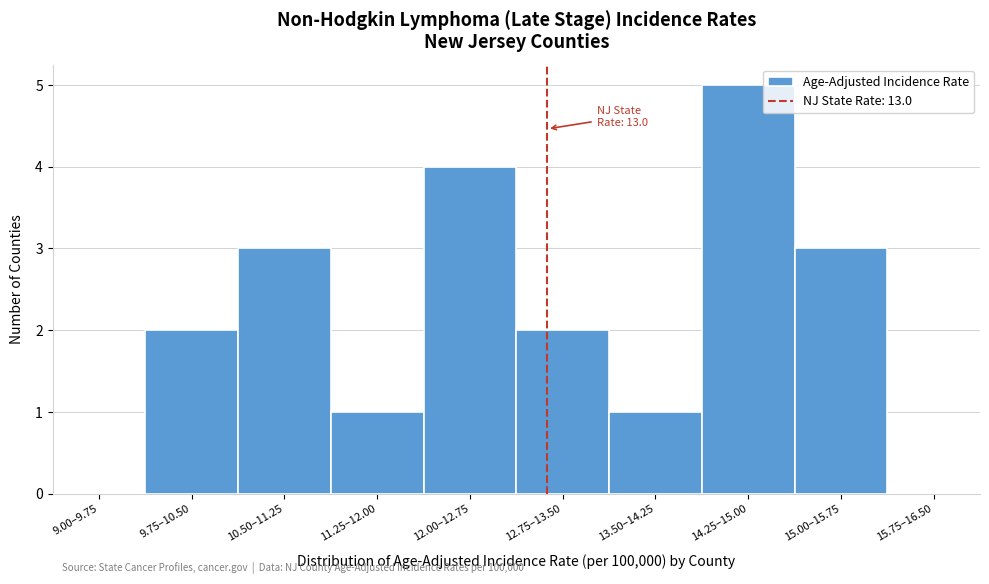

Reading left to right, what are all the values shown in this chart?

9.00–9.75=0	9.75–10.50=2	10.50–11.25=3	11.25–12.00=1	12.00–12.75=4	12.75–13.50=2	13.50–14.25=1	14.25–15.00=5	15.00–15.75=3	15.75–16.50=0